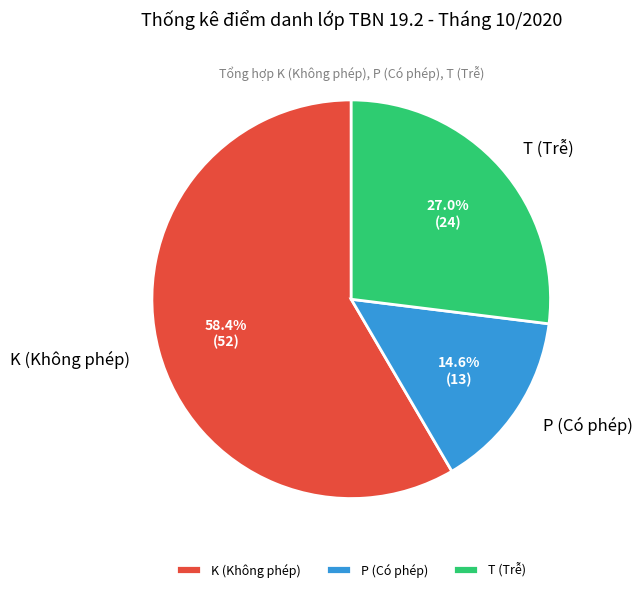

Count the number of slices in the pie.

3